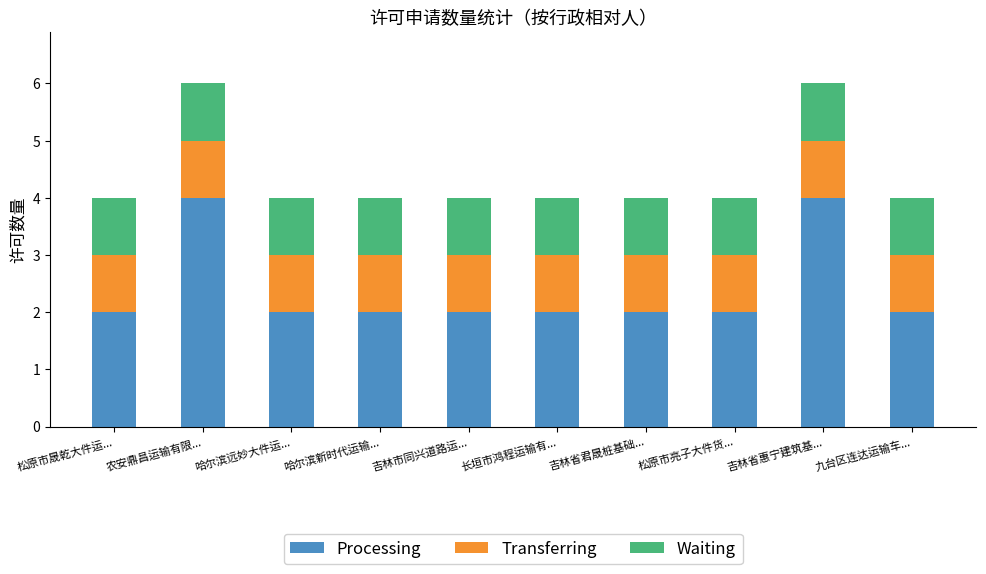

What is the sum of the Processing values at 哈尔滨新时代运输... and 松原市晟乾大件运...?

4